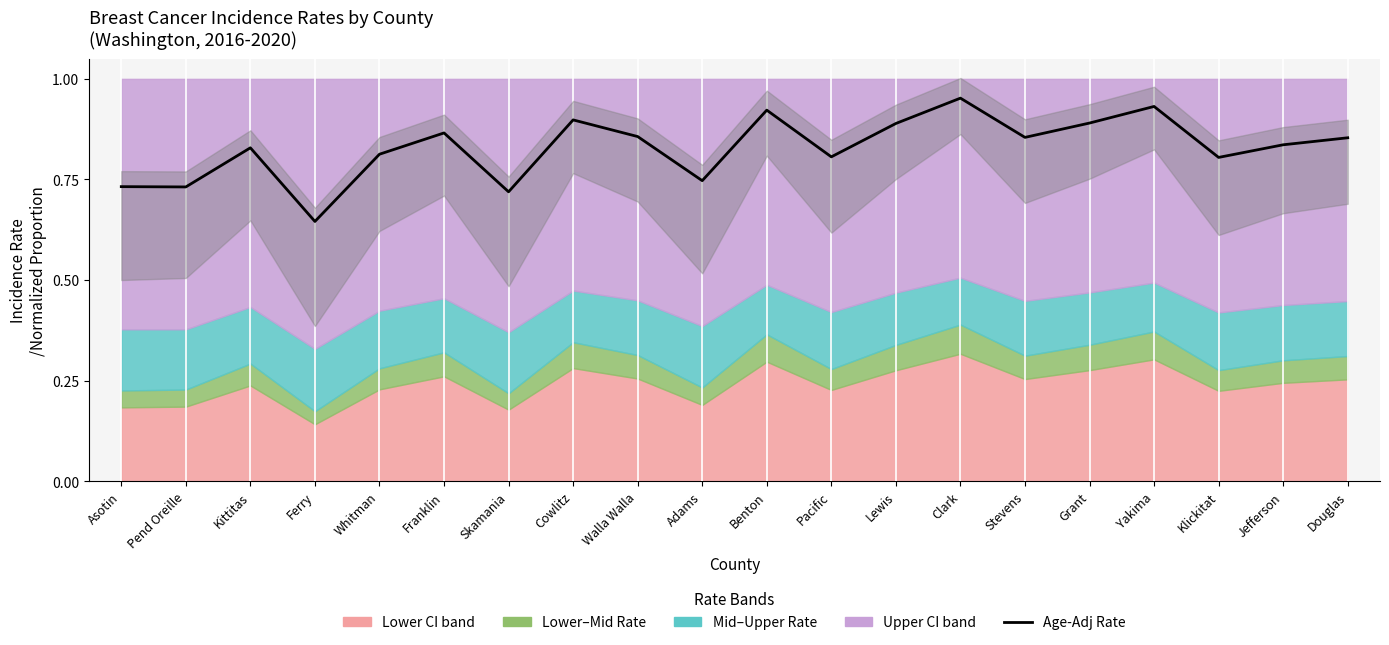

Read the value at Clark.

1.0